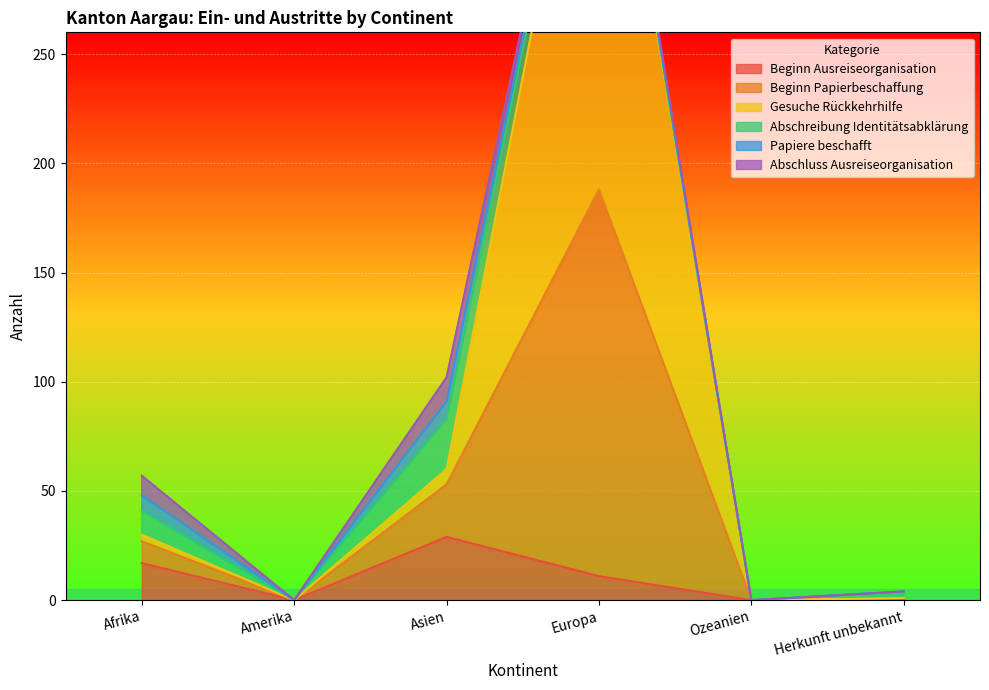

Where is the first local minimum for Beginn Ausreiseorganisation?

Amerika